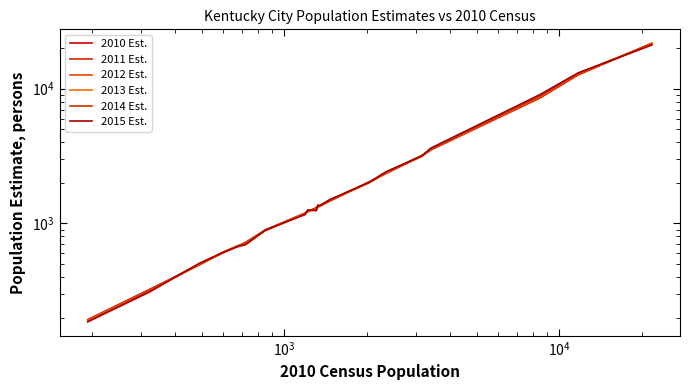

How many intersections are there between 2015 Est. and 2010 Est.?

10